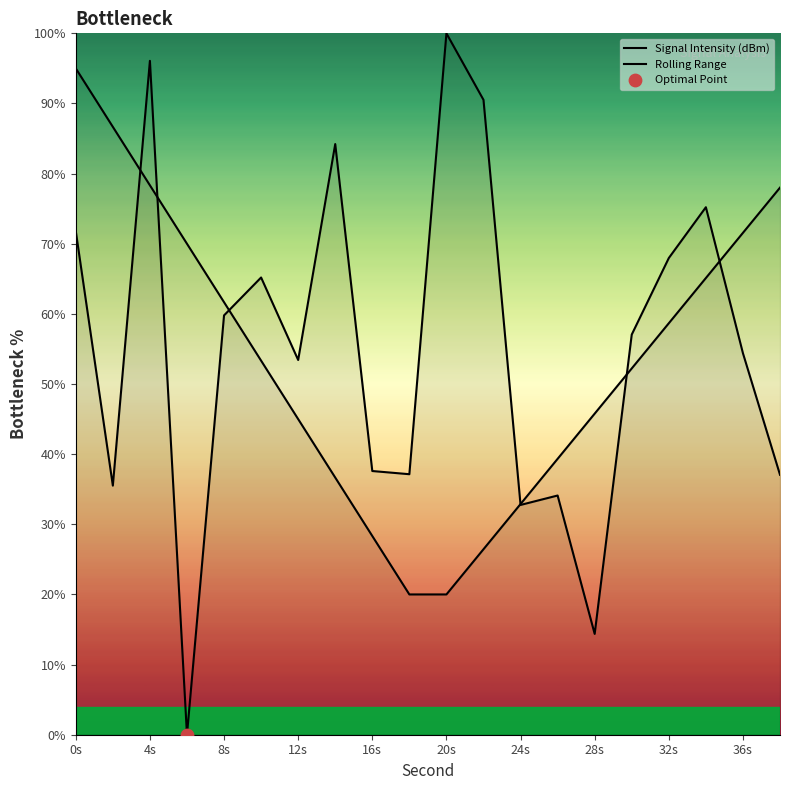

Which series has the widest spread of Y values?

Signal Intensity (dBm)